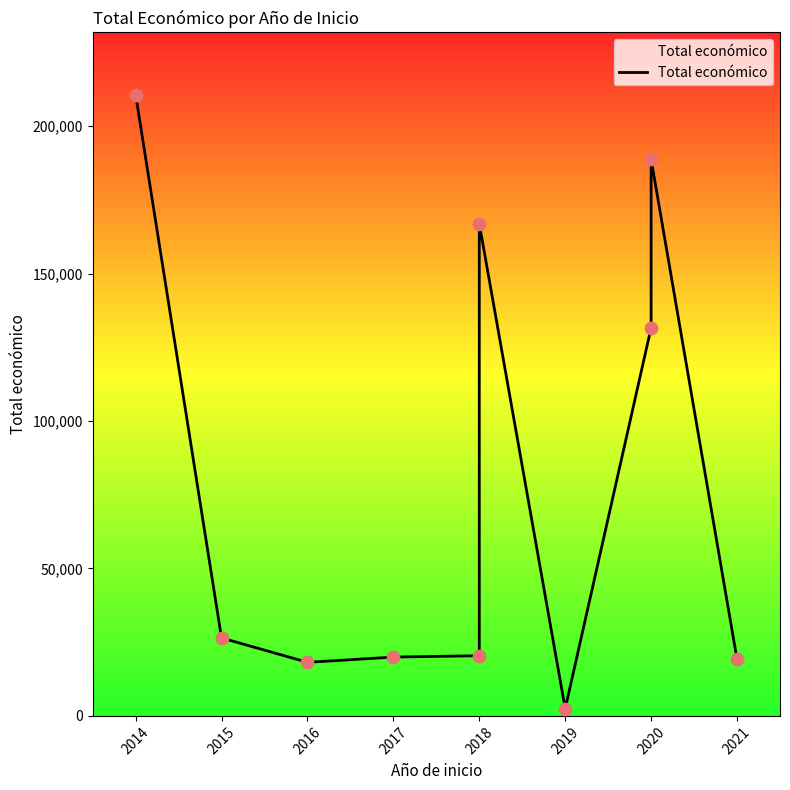

Approximately how many times larger is the value at 2016 compared to 2019?

7.4